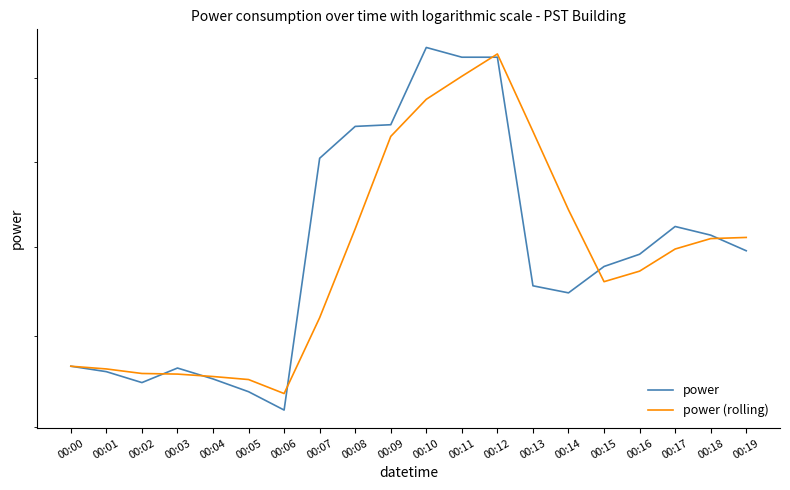

Which series has the widest spread of values?

power